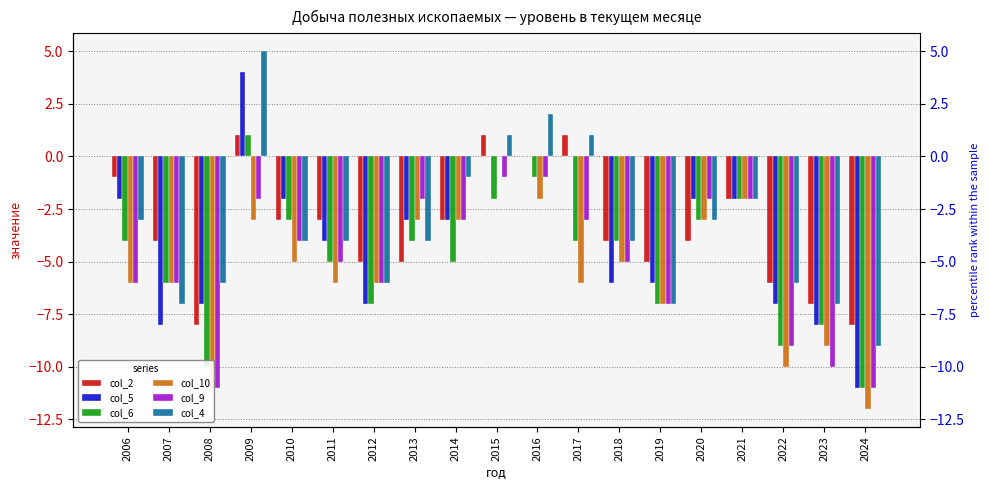

The col_2 series shows -4 at 2018. True or false?

True